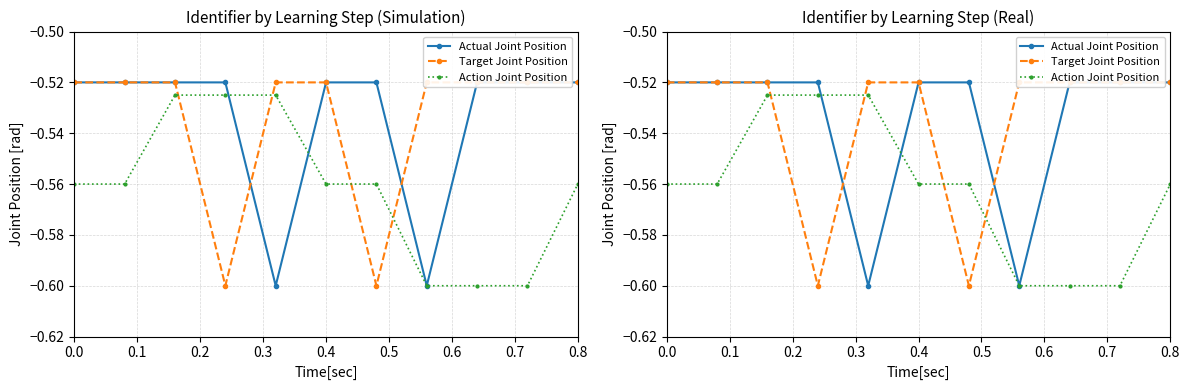

What is the difference between the highest and lowest values at 0.4?

0.1